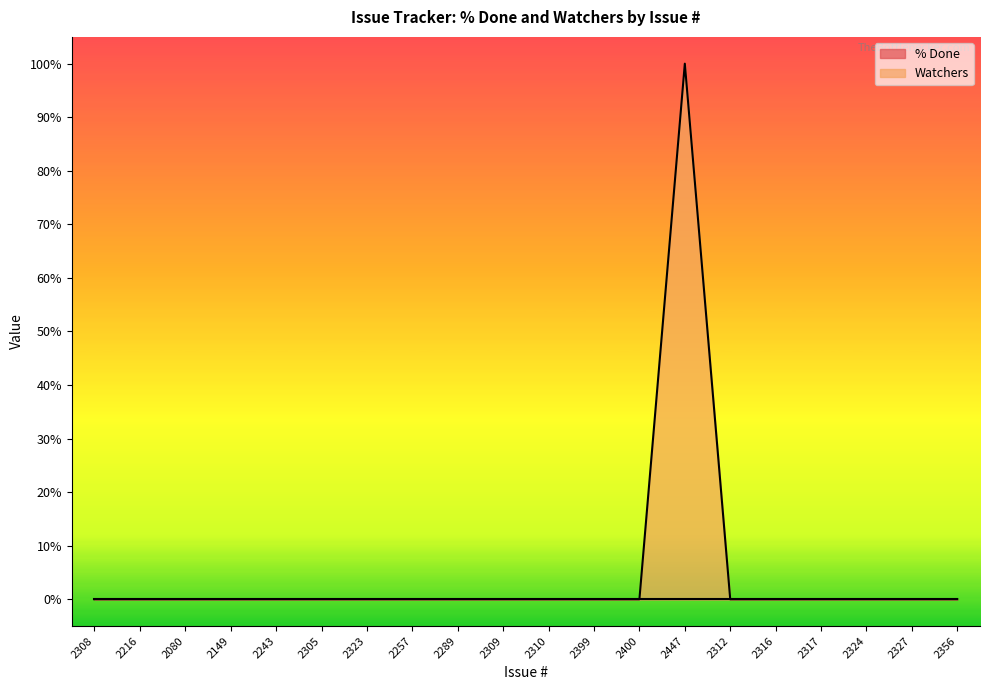

Reading left to right, transcribe all the data shown in this chart.

2308=0	2216=0	2080=0	2149=0	2243=0	2305=0	2323=0	2257=0	2289=0	2309=0	2310=0	2399=0	2400=0	2447=1	2312=0	2316=0	2317=0	2324=0	2327=0	2356=0